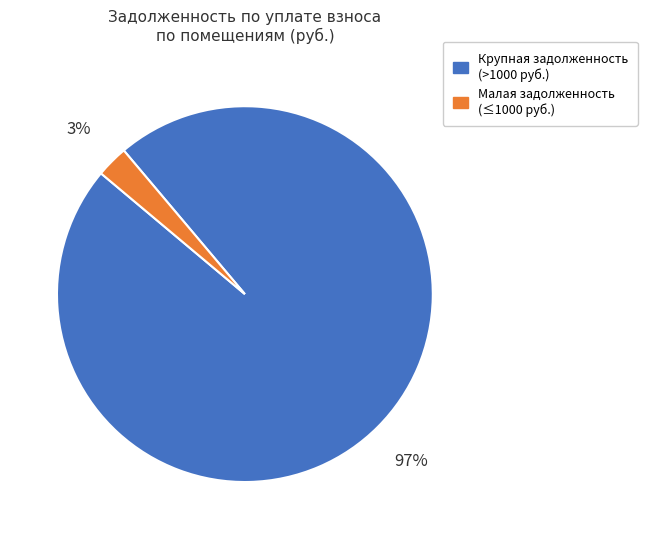

Does any single category account for the majority?

Yes